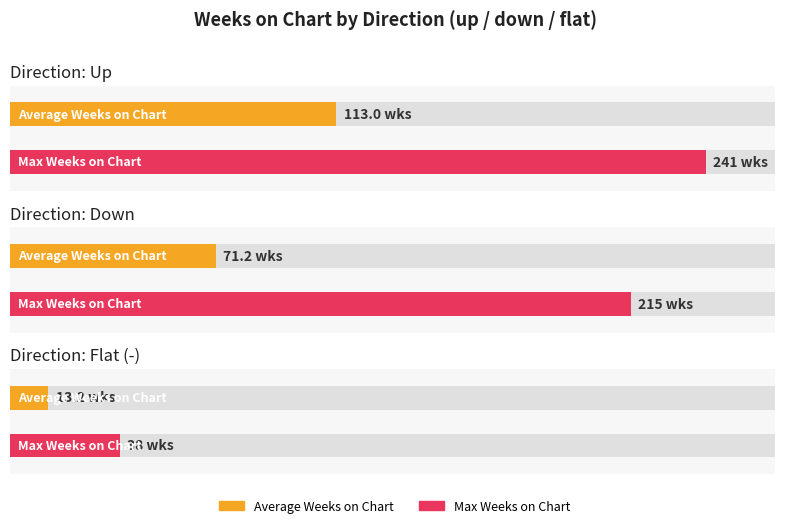

What is the maximum value shown in the chart?

241